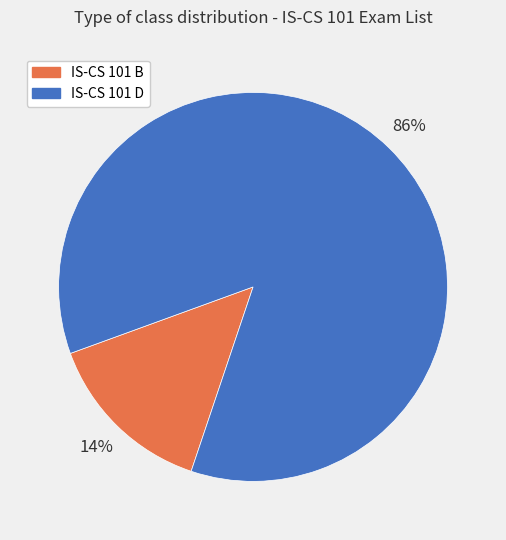

Which category has the smallest portion of the pie?

IS-CS 101 B